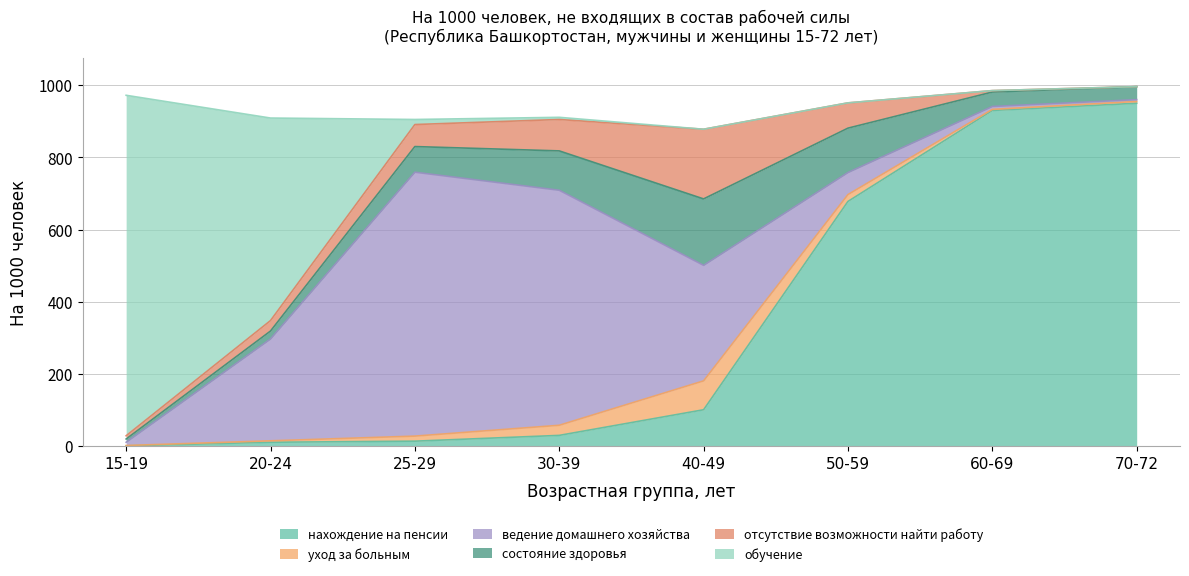

At how many categories does at least one series exceed 520?

7